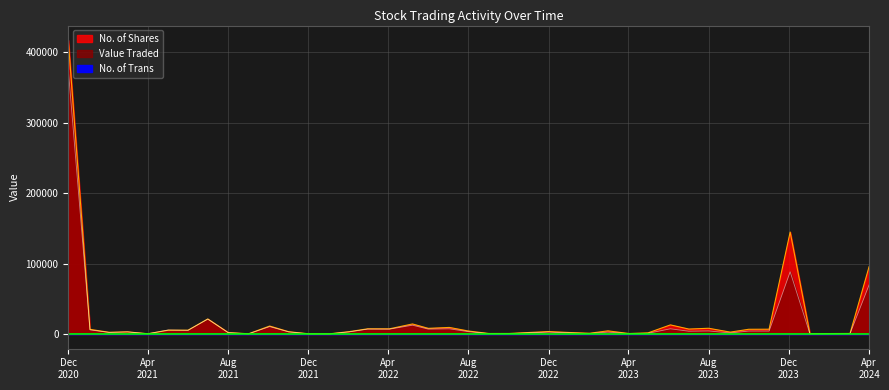

True or false: No. of Shares has more than 2 interior local peaks.

True